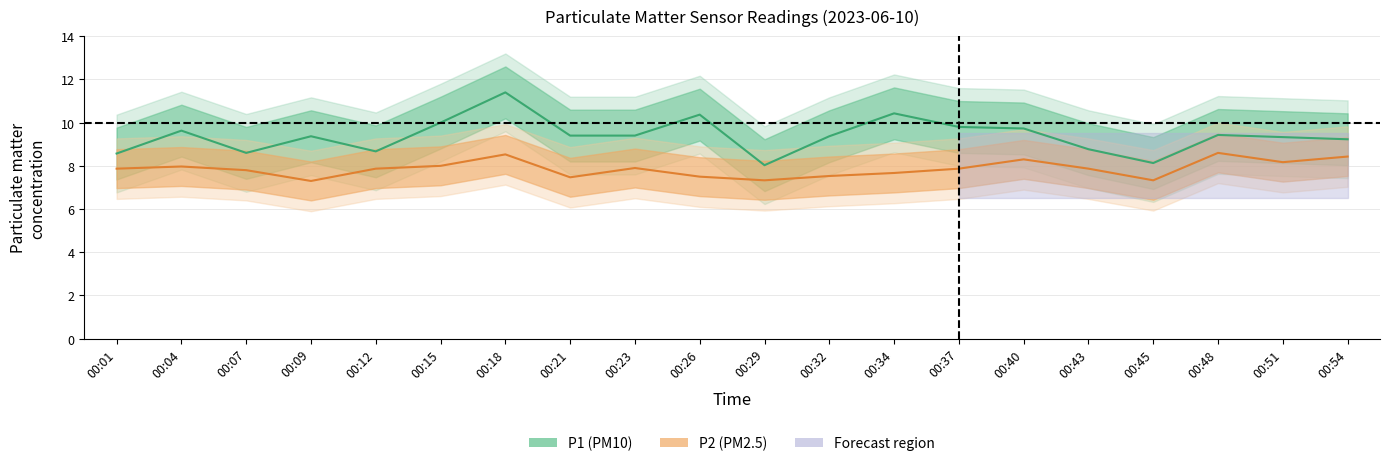

What is the minimum value shown in the chart?

7.3